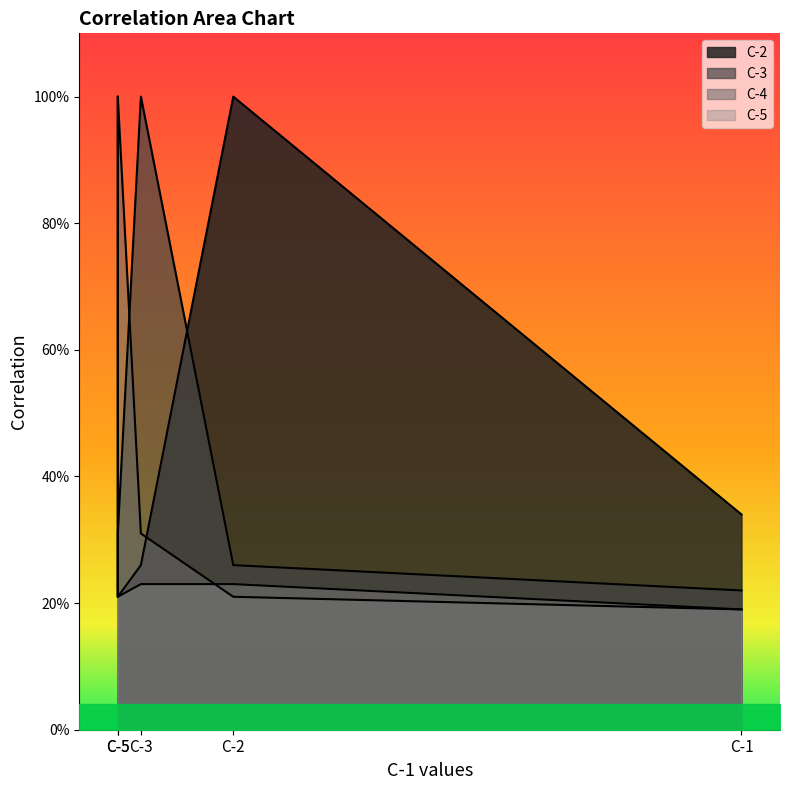

True or false: C-2 has a value of 1.4 at C-2.

False